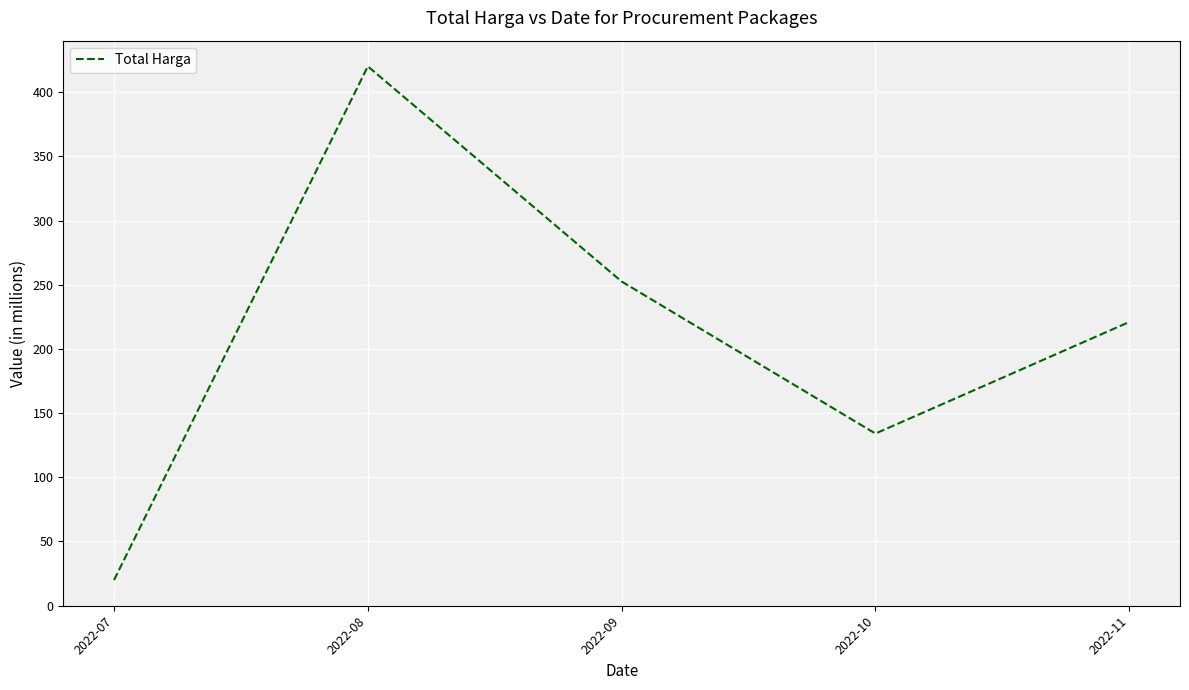

Read the value at 2022-10.

134.1